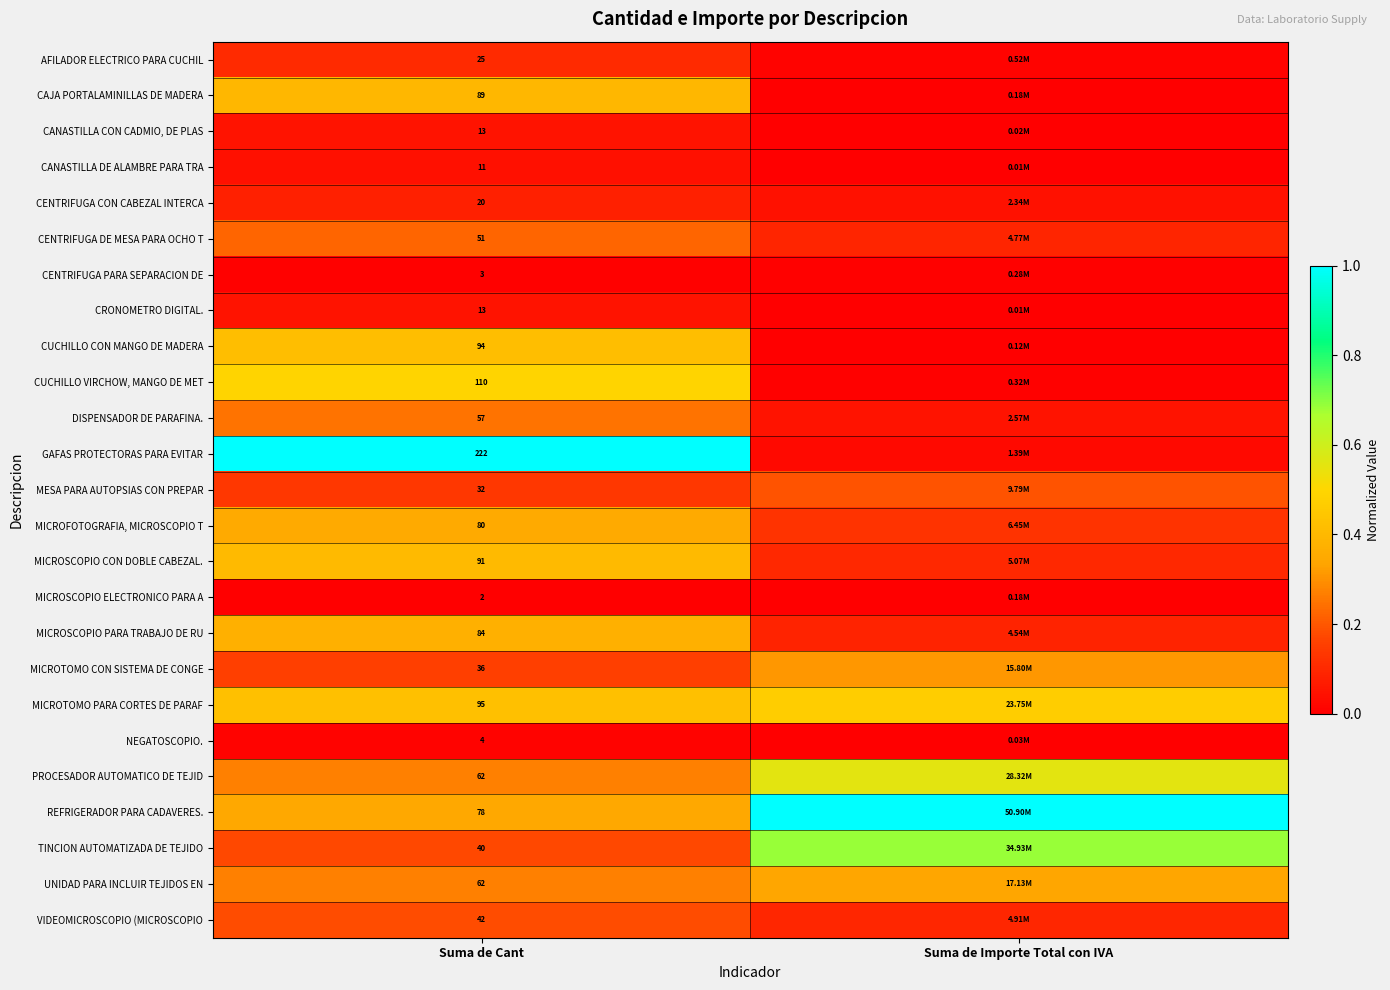

At Suma de Importe Total con IVA, list the series in order from smallest to largest.

CRONOMETRO DIGITAL., CANASTILLA DE ALAMBRE PARA TRA, CANASTILLA CON CADMIO, DE PLAS, NEGATOSCOPIO., CUCHILLO CON MANGO DE MADERA, MICROSCOPIO ELECTRONICO PARA A, CAJA PORTALAMINILLAS DE MADERA, CENTRIFUGA PARA SEPARACION DE, CUCHILLO VIRCHOW, MANGO DE MET, AFILADOR ELECTRICO PARA CUCHIL, GAFAS PROTECTORAS PARA EVITAR, CENTRIFUGA CON CABEZAL INTERCA, DISPENSADOR DE PARAFINA., MICROSCOPIO PARA TRABAJO DE RU, CENTRIFUGA DE MESA PARA OCHO T, VIDEOMICROSCOPIO (MICROSCOPIO, MICROSCOPIO CON DOBLE CABEZAL., MICROFOTOGRAFIA, MICROSCOPIO T, MESA PARA AUTOPSIAS CON PREPAR, MICROTOMO CON SISTEMA DE CONGE, UNIDAD PARA INCLUIR TEJIDOS EN, MICROTOMO PARA CORTES DE PARAF, PROCESADOR AUTOMATICO DE TEJID, TINCION AUTOMATIZADA DE TEJIDO, REFRIGERADOR PARA CADAVERES.